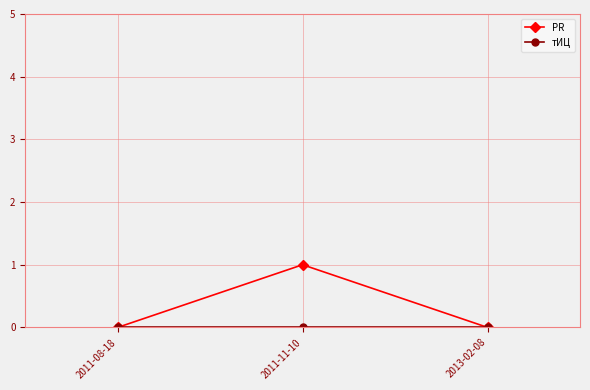

What is the label of the 2nd point from the left?

2011-11-10